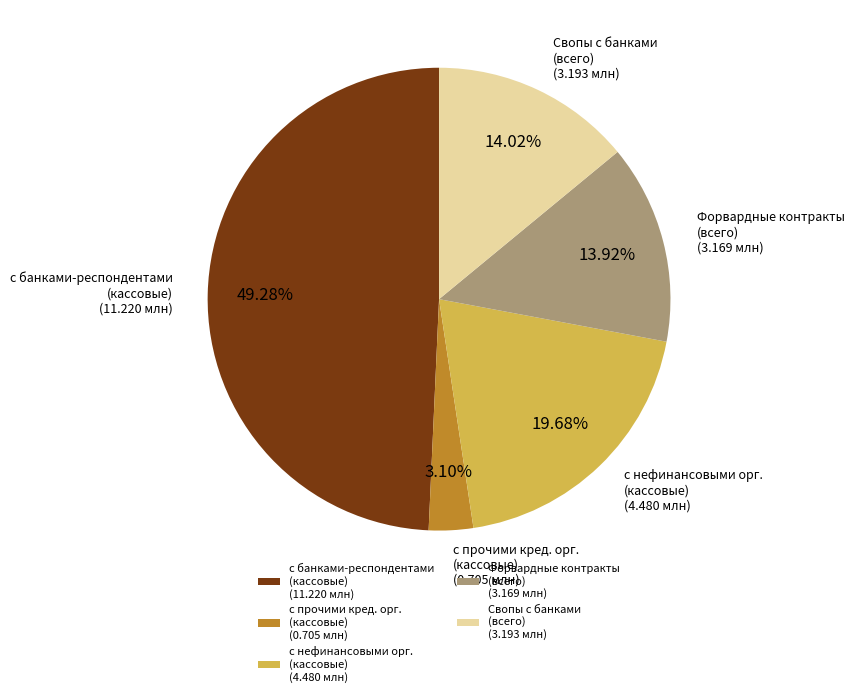

Do Свопы с банками (всего) (3.193 млн) and с банками-респондентами (кассовые) (11.220 млн) together represent more than half of the pie?

Yes